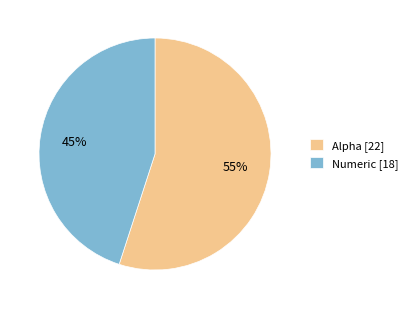

Count the number of slices in the pie.

2